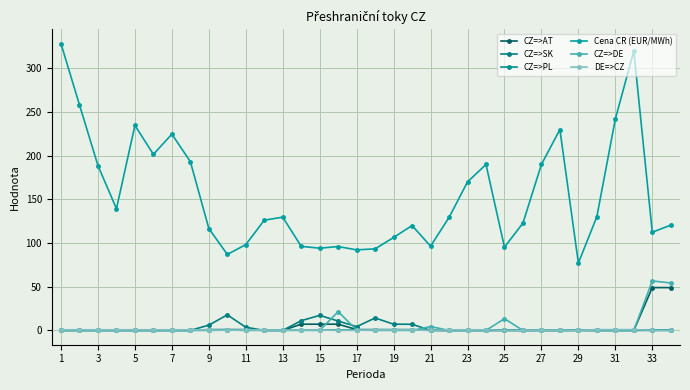

At how many categories does at least one series exceed 309?

2